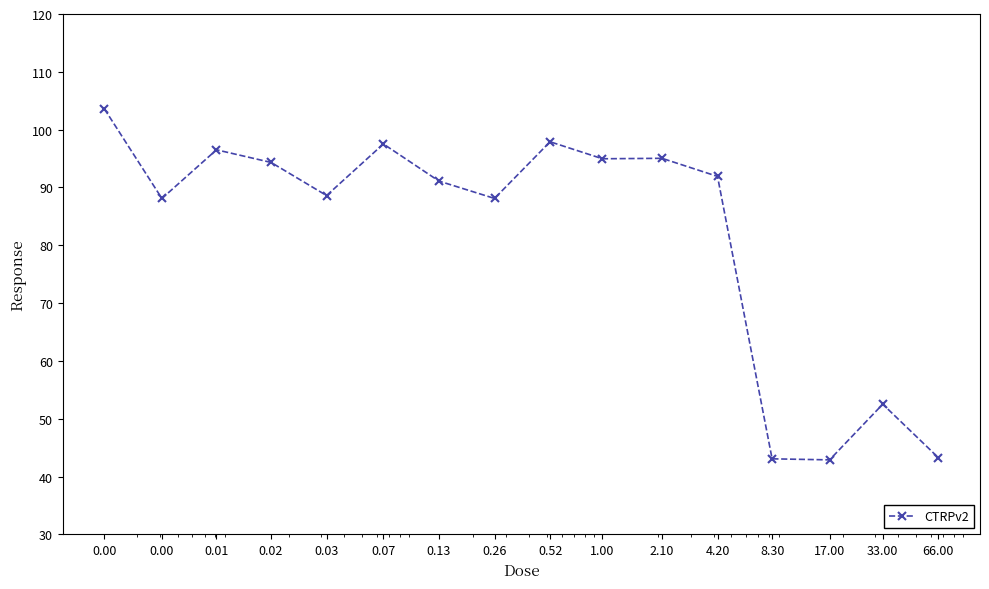

What is the sum of all values?

1309.4